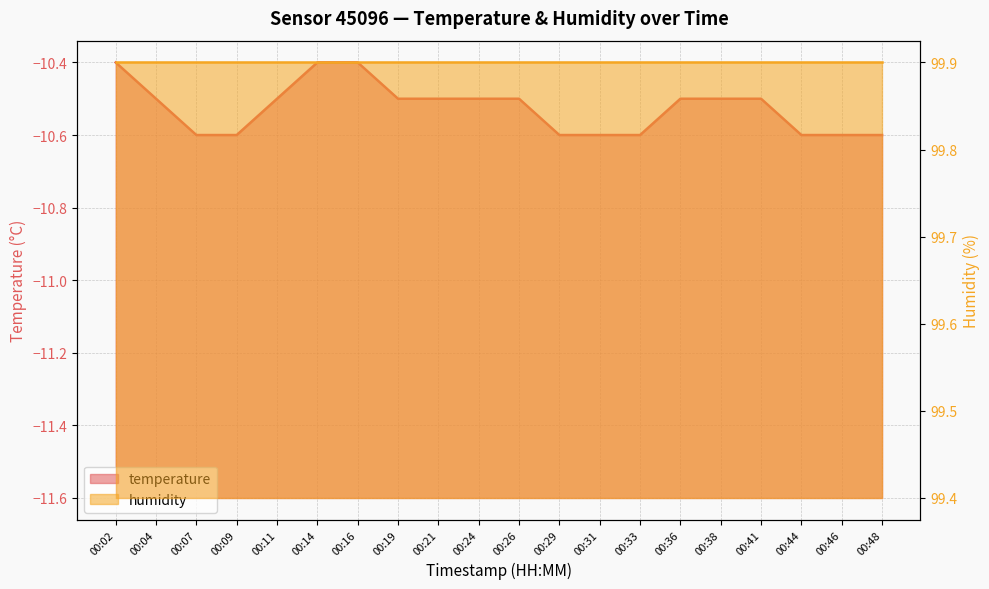

List the labels in order of value, largest first.

00:02, 00:14, 00:16, 00:04, 00:11, 00:19, 00:21, 00:24, 00:26, 00:36, 00:38, 00:41, 00:07, 00:09, 00:29, 00:31, 00:33, 00:44, 00:46, 00:48